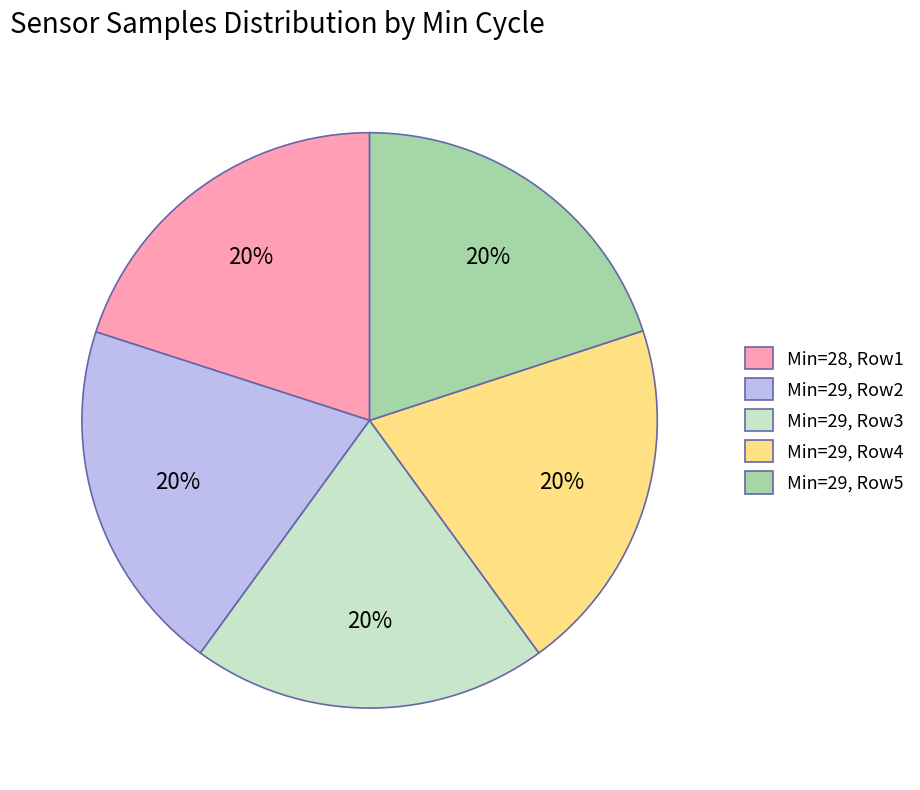

To the nearest percent, what portion does Min=29, Row5 represent?

20%